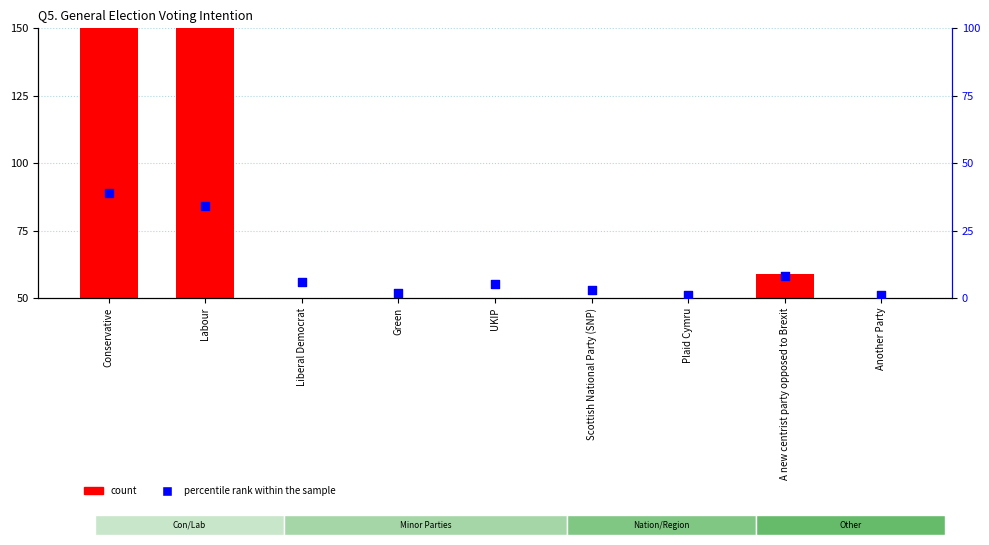

What are all the series names shown in the legend?

count, percentile rank within the sample